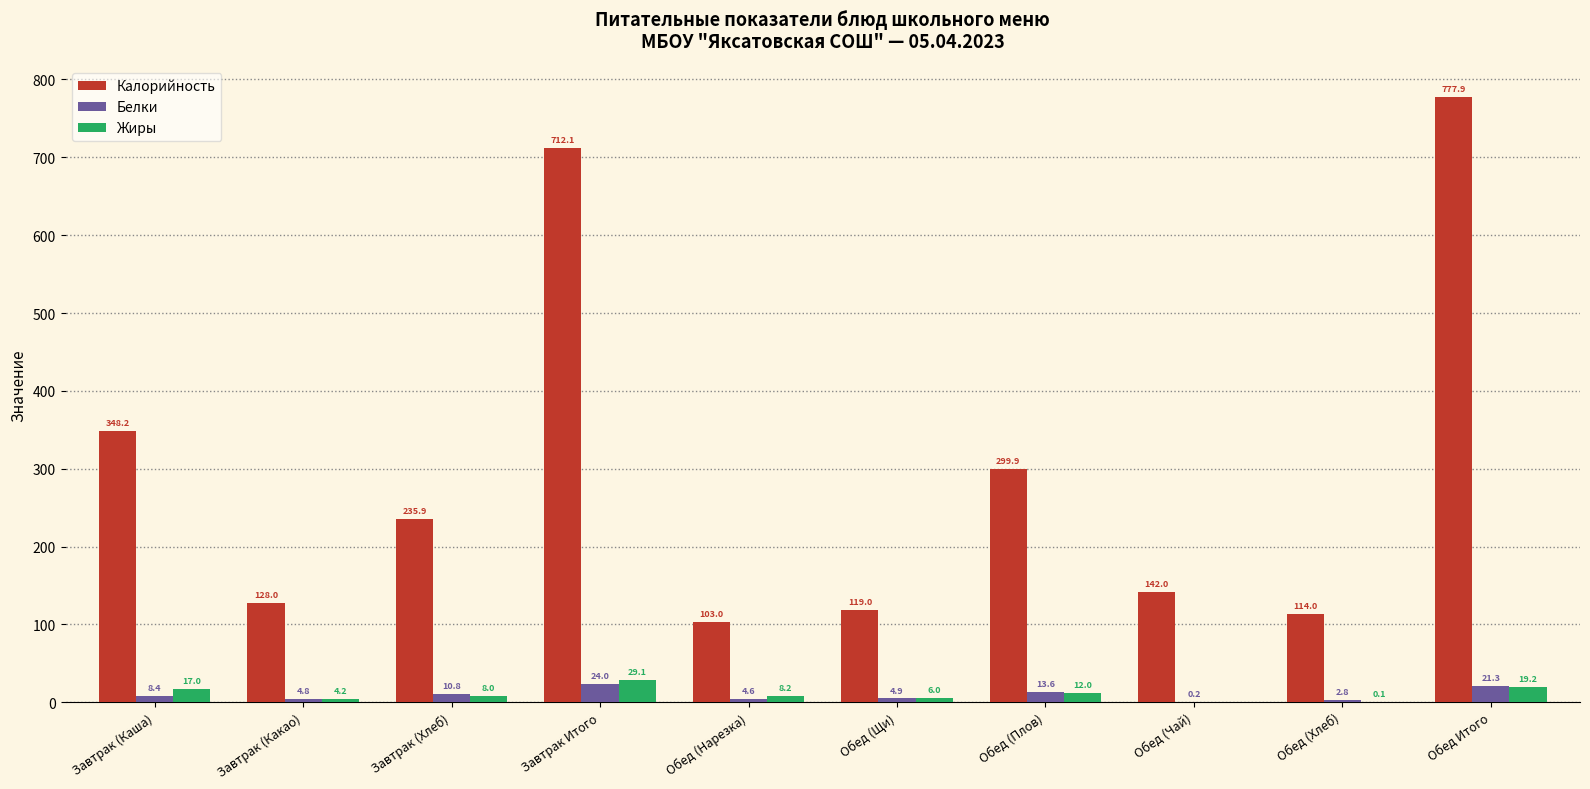

Between Завтрак Итого and Обед (Нарезка), which series saw the biggest shift?

Калорийность